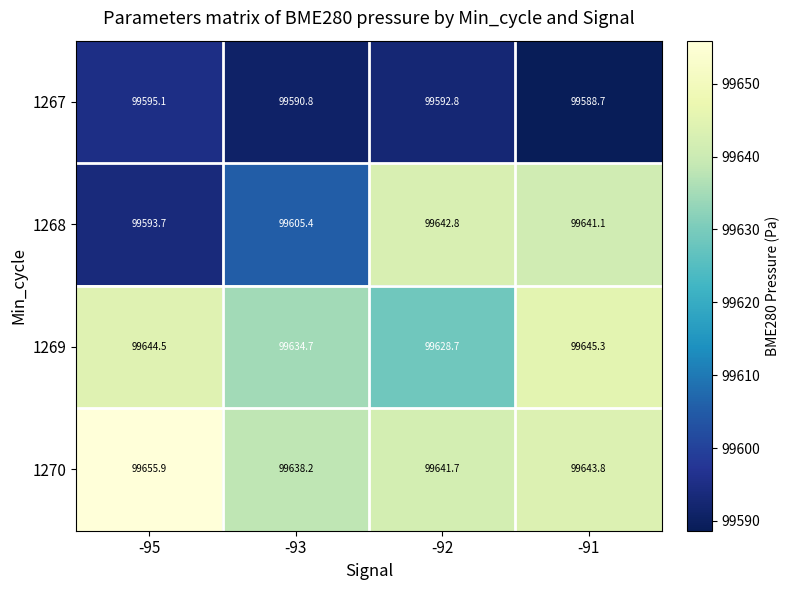

What is the difference between the highest and lowest values at -93?

47.4